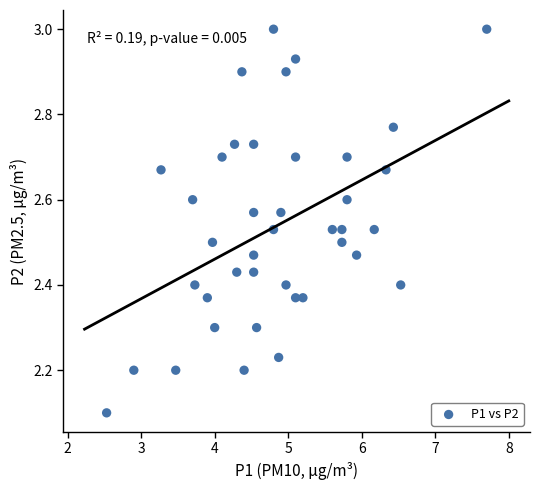

What is the range of Y values (max minus min)?

0.9